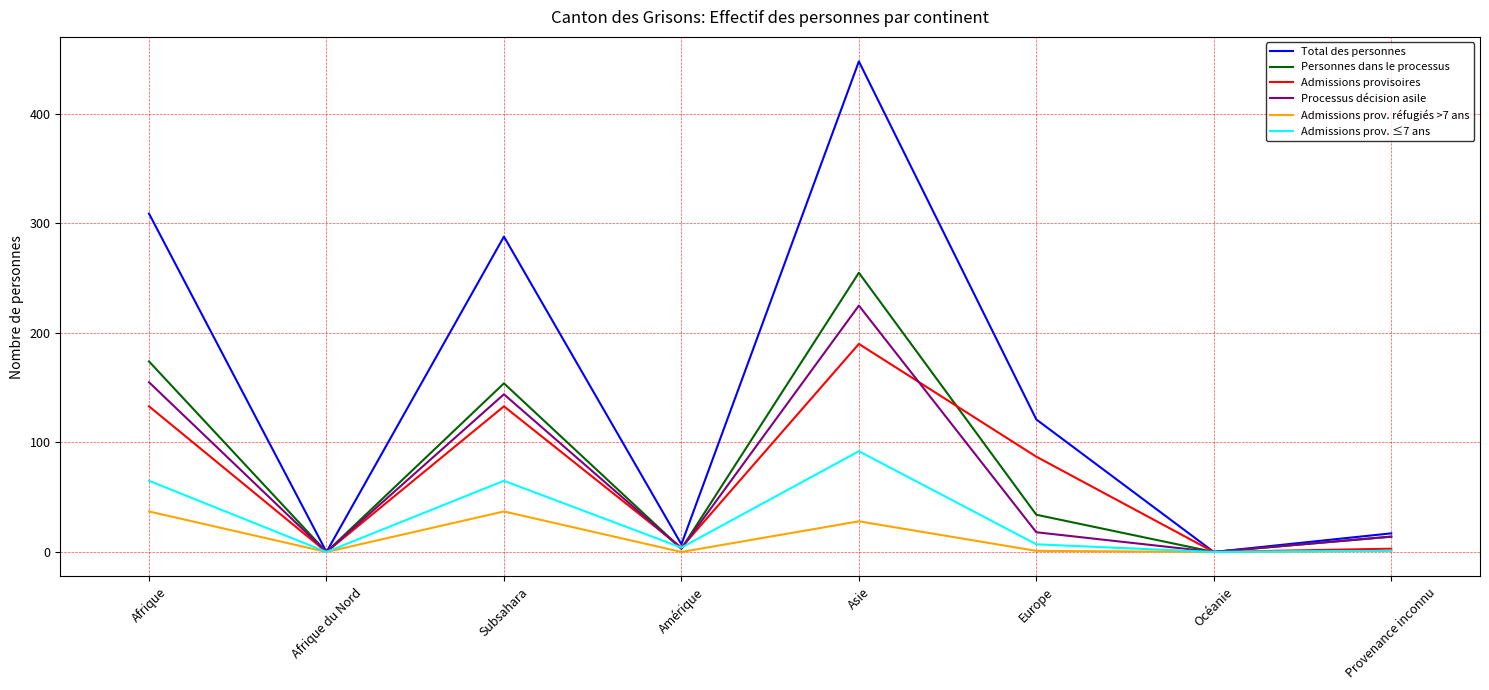

Does the chart have visible grid lines?

Yes